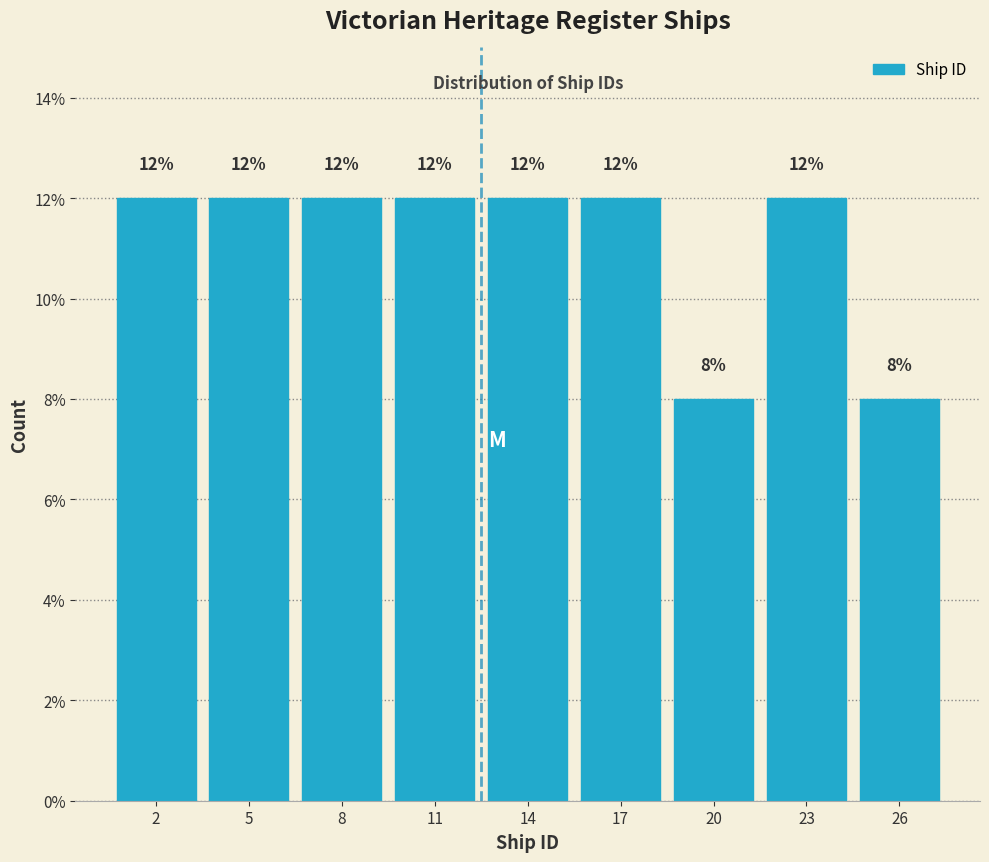

Reading right to left, transcribe all the data shown in this chart.

26=8	23=12	20=8	17=12	14=12	11=12	8=12	5=12	2=12